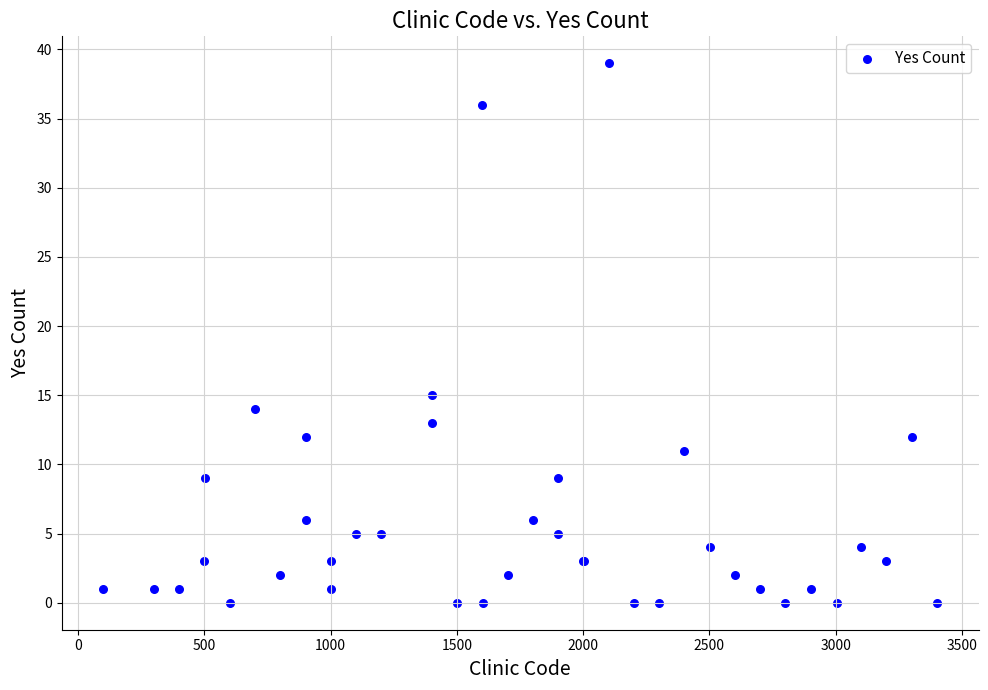

What Y value in the scatter plot is closest to 19?

15